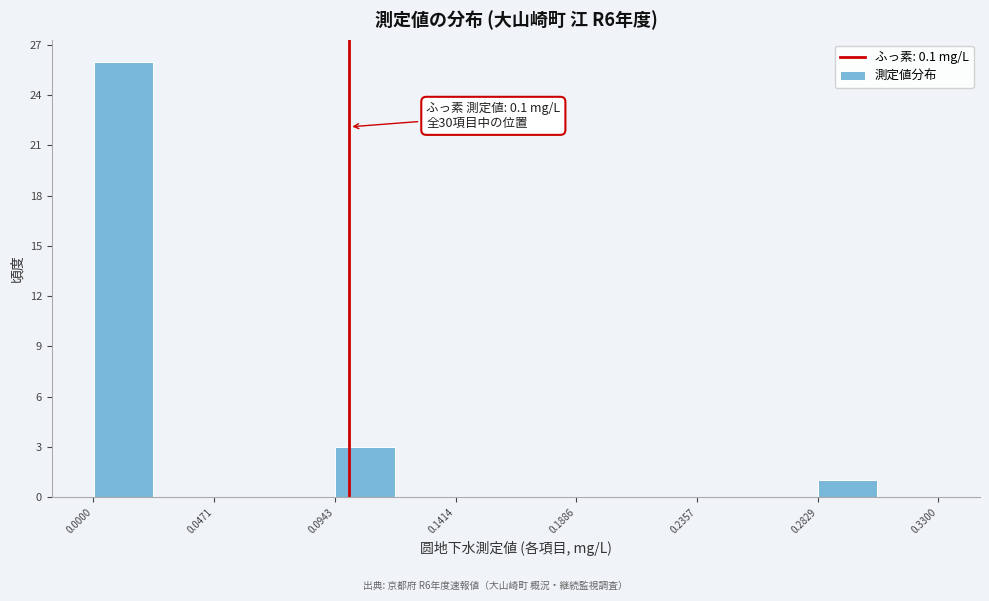

Over which range of the x-axis is the bar tallest?

0.000 to 0.025